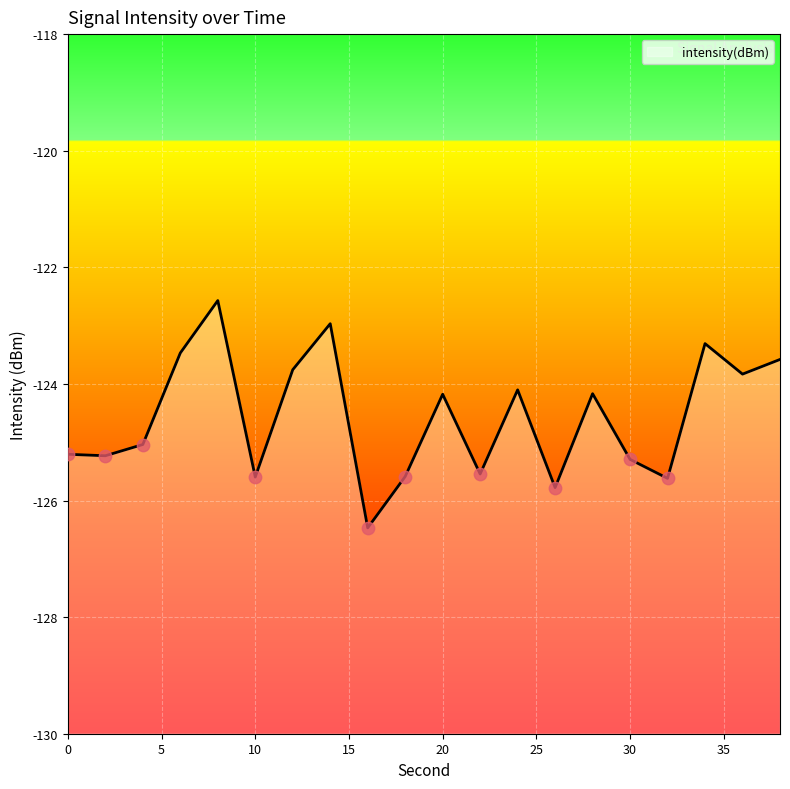

Which has a higher value, 26 or 28?

28